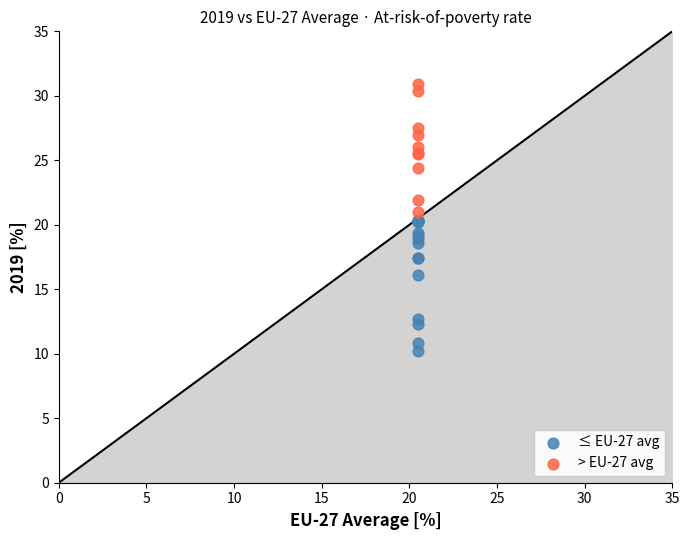

Which series contains the highest Y value?

> EU-27 avg